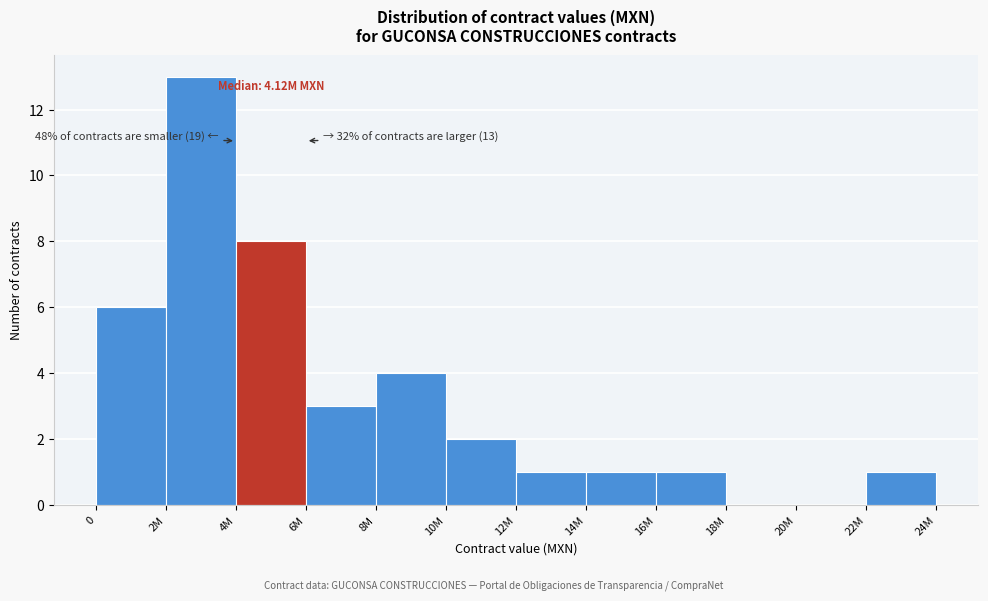

Reading right to left, transcribe all the data shown in this chart.

22M=1	20M=0	18M=0	16M=1	14M=1	12M=1	10M=2	8M=4	6M=3	4M=8	2M=13	0=6